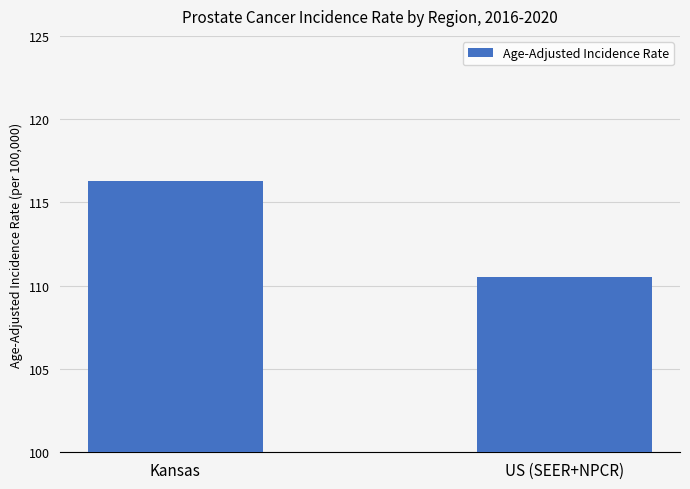

How many values exceed 116?

1